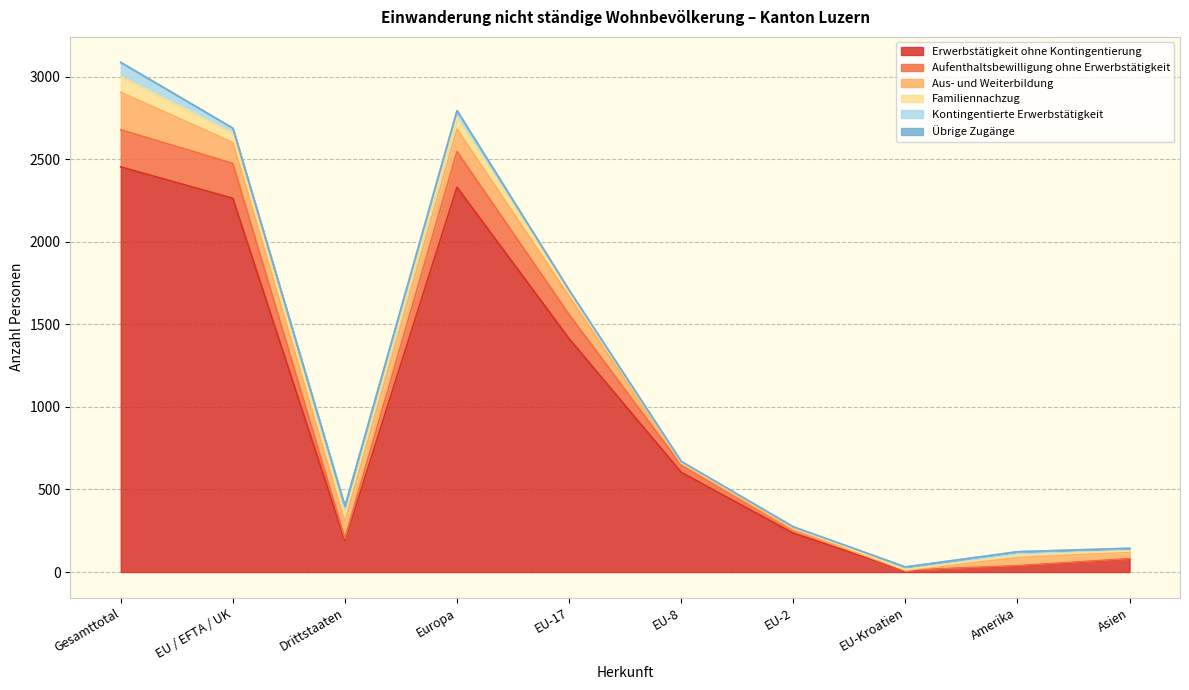

True or false: Familiennachzug and Kontingentierte Erwerbstätigkeit intersect in this chart.

True